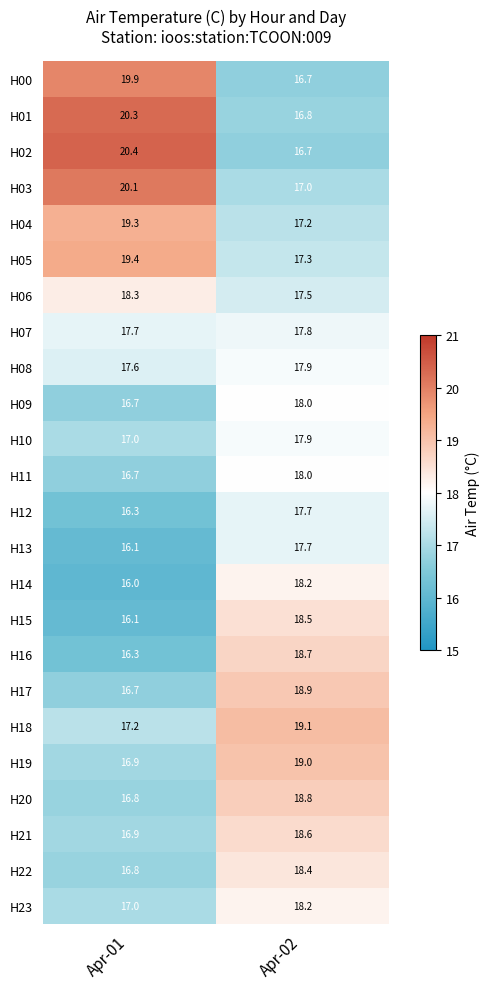

What is the sum of the H19 values at Apr-02 and Apr-01?

35.9